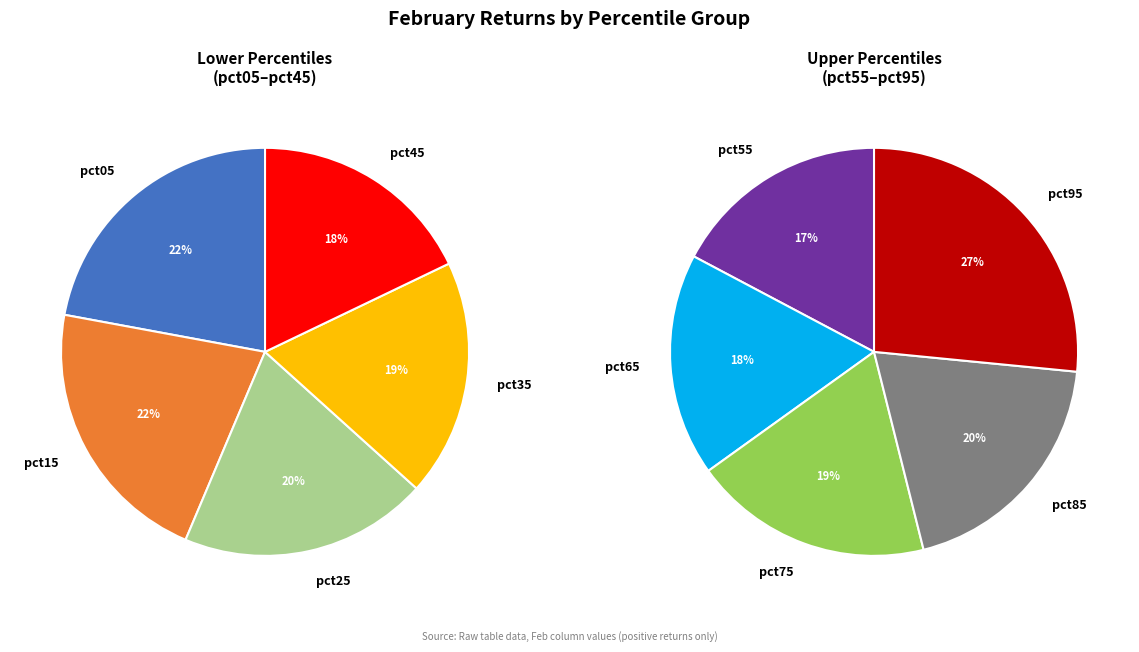

Combined, do pct55 and pct45 account for over 50%?

No